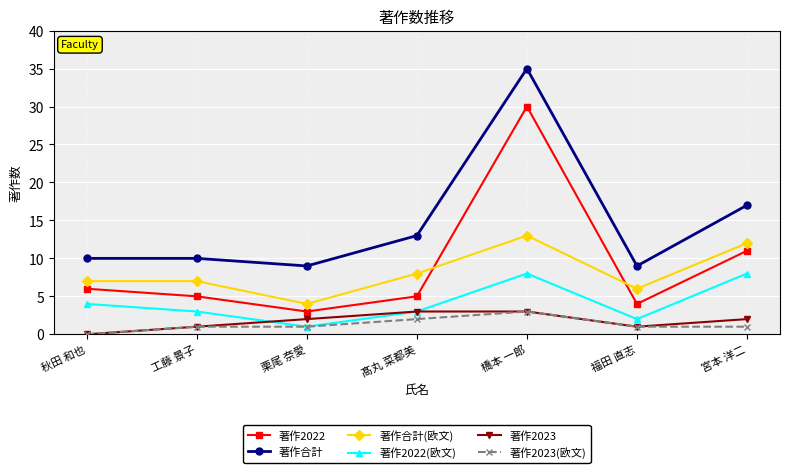

Is the value of 著作2023(欧文) at 秋田 和也 greater than the value of 著作合計 at 栗尾 奈愛?

No